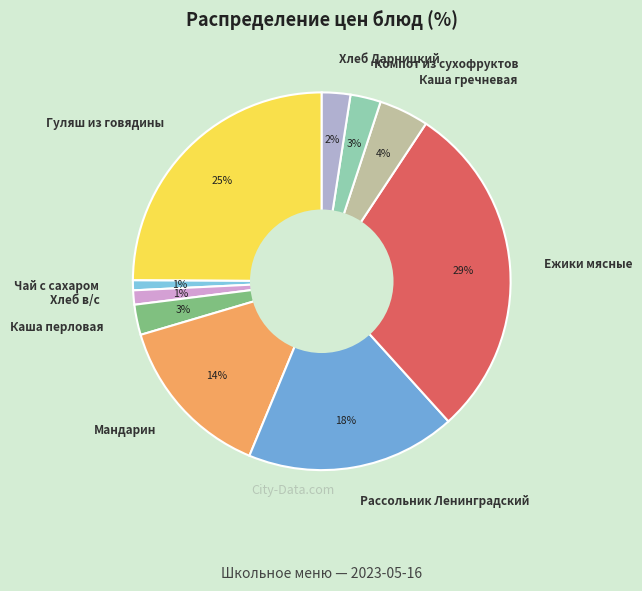

How many slices are in this pie chart?

10